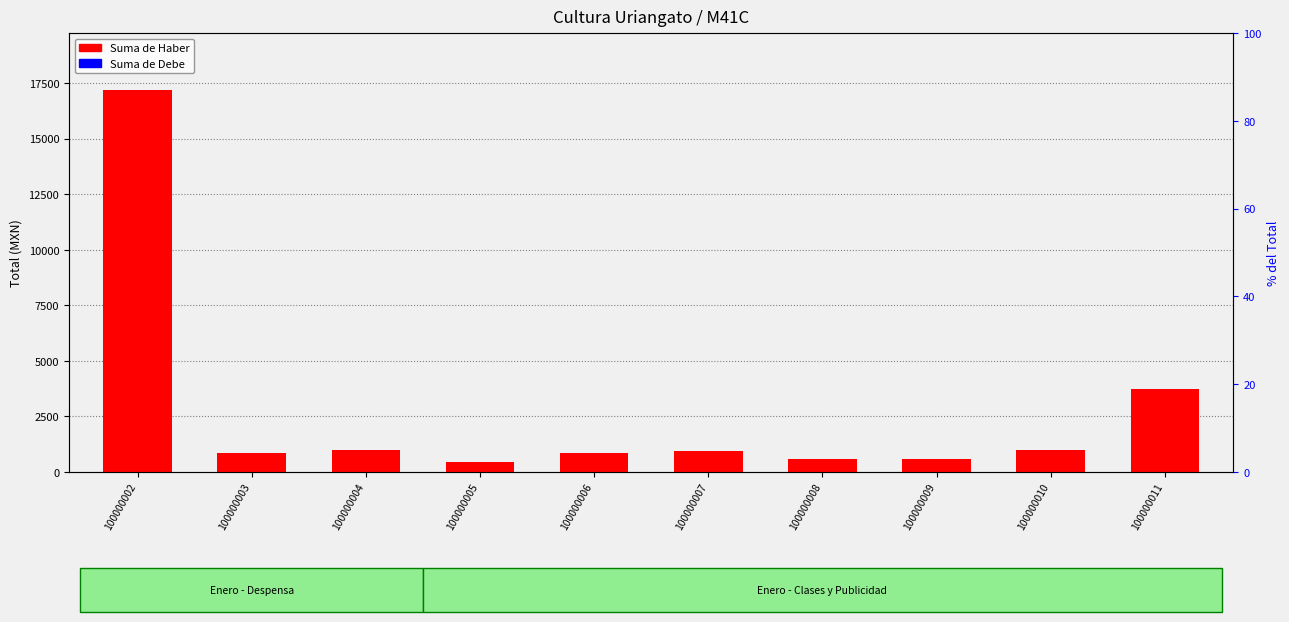

The Suma de Debe series shows 0.0 at 100000011. True or false?

True